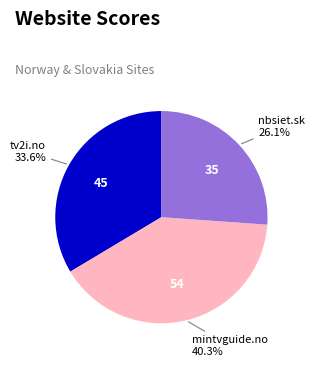

Is there a majority slice in this chart?

No